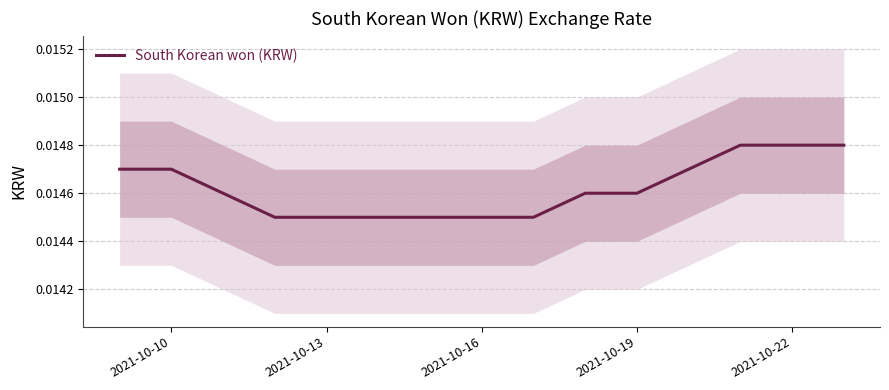

How many lines are shown in the chart?

1